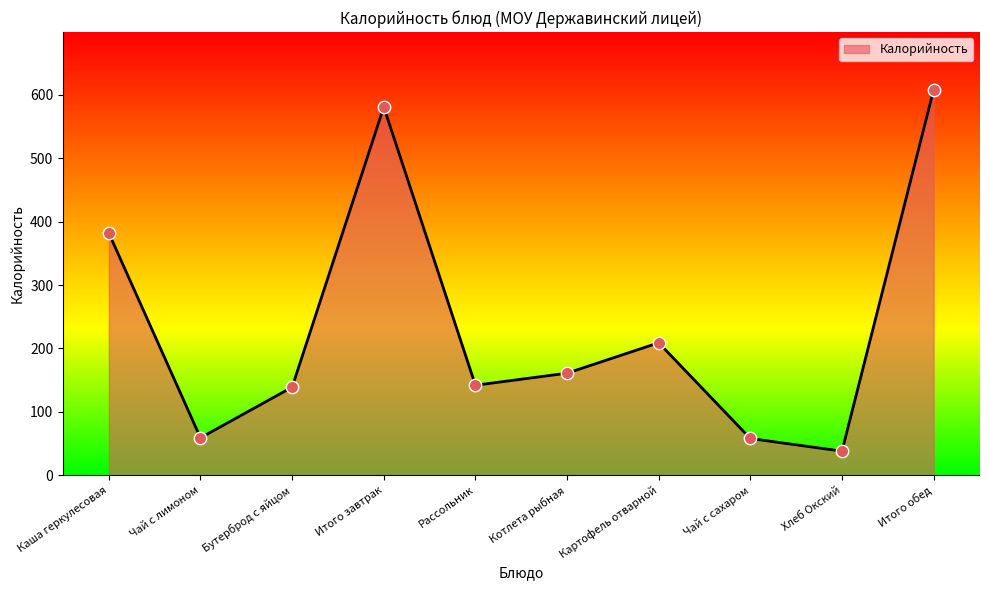

Between Котлета рыбная and Чай с лимоном, which is larger?

Котлета рыбная